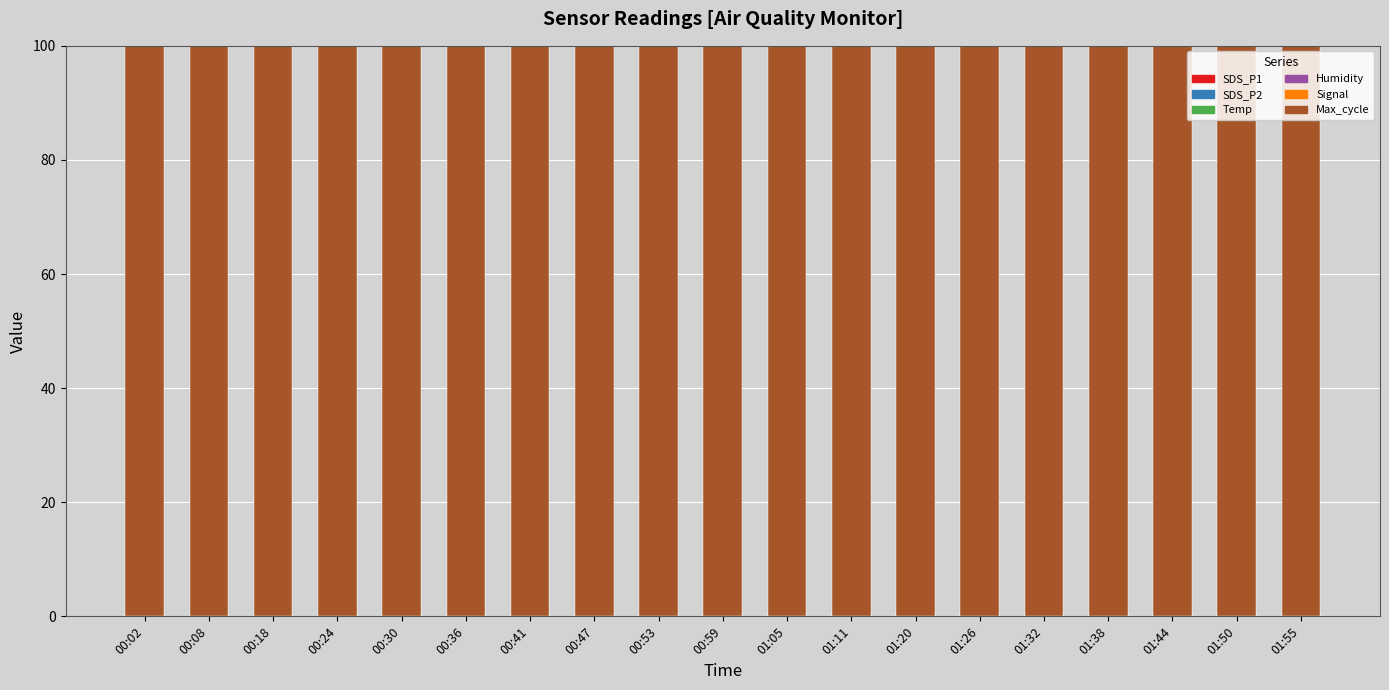

What position from the left is 01:05?

11